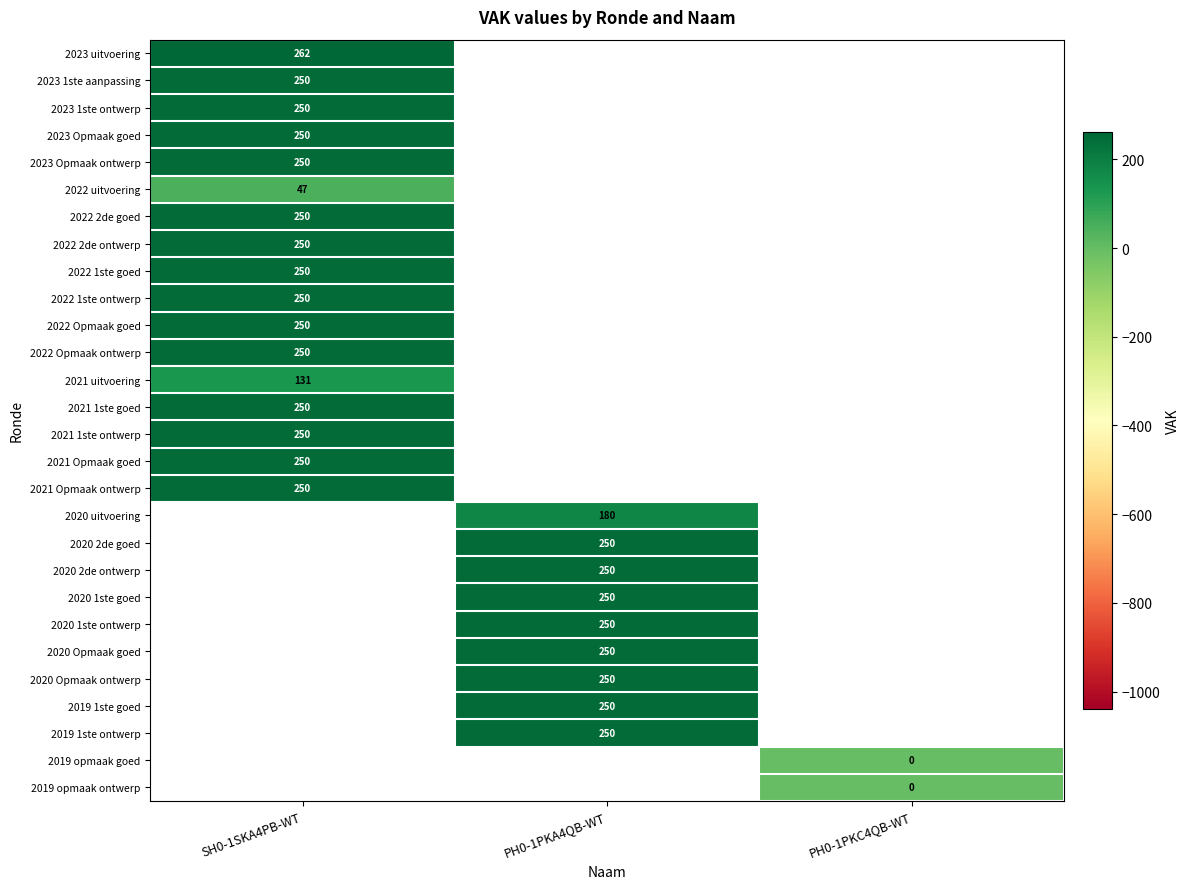

The value of 2023 uitvoering at SH0-1SKA4PB-WT is 86. True or false?

False